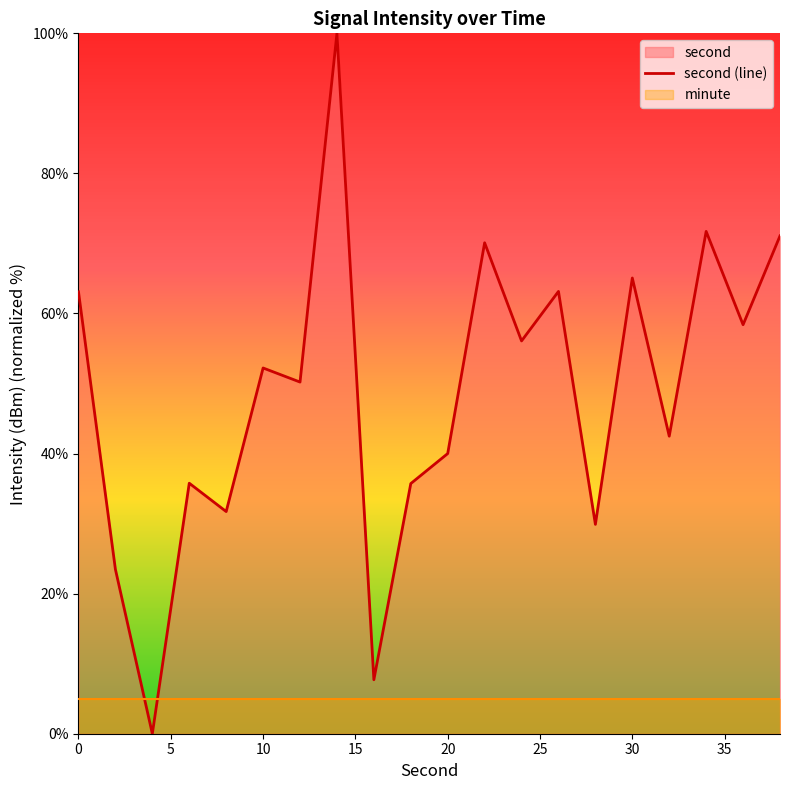

How many lines are shown in the chart?

1